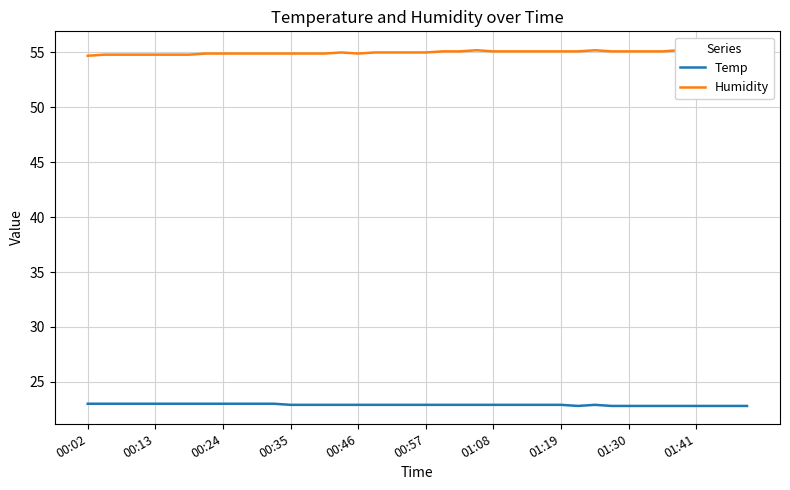

At which category does Temp reach its first local valley?

29